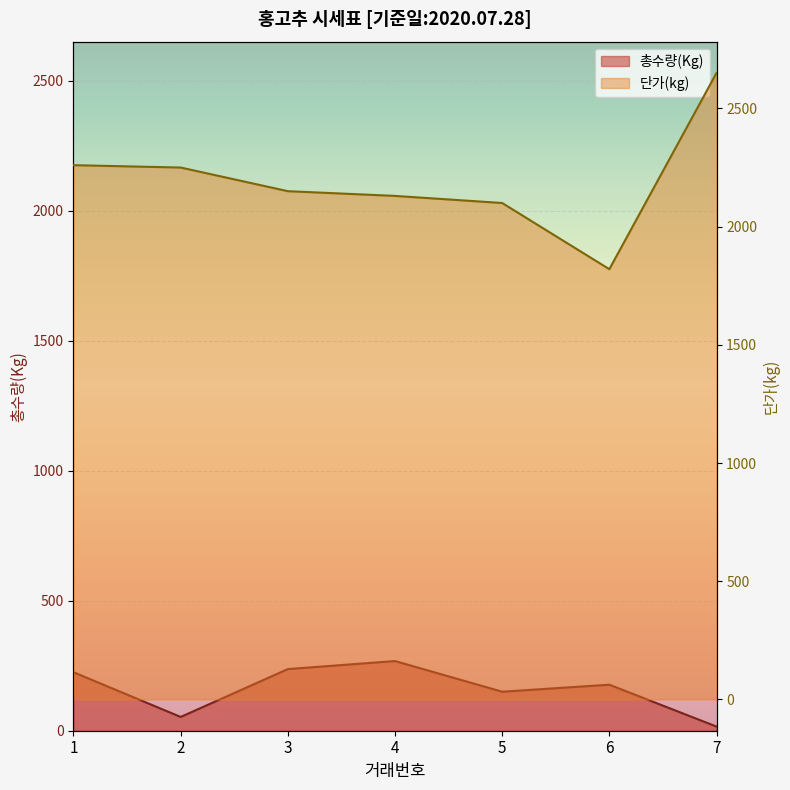

Reading right to left, what are all the values shown in this chart?

총수량(Kg): 7=16	6=177	5=150	4=268	3=237	2=53	1=225
단가(kg): 7=2650	6=1820	5=2100	4=2130	3=2150	2=2250	1=2260